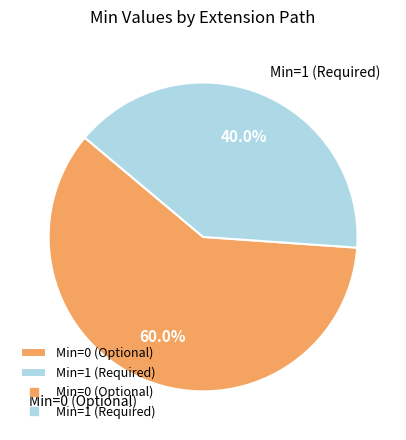

Which slice is the largest?

Min=0 (Optional)